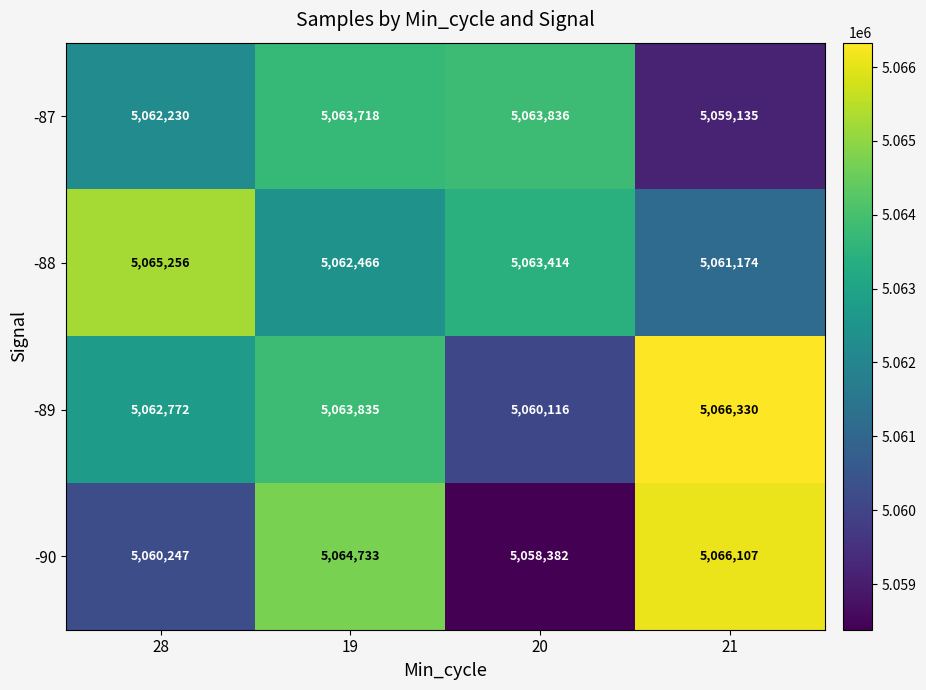

The -87 series shows 5063718 at 19. True or false?

True